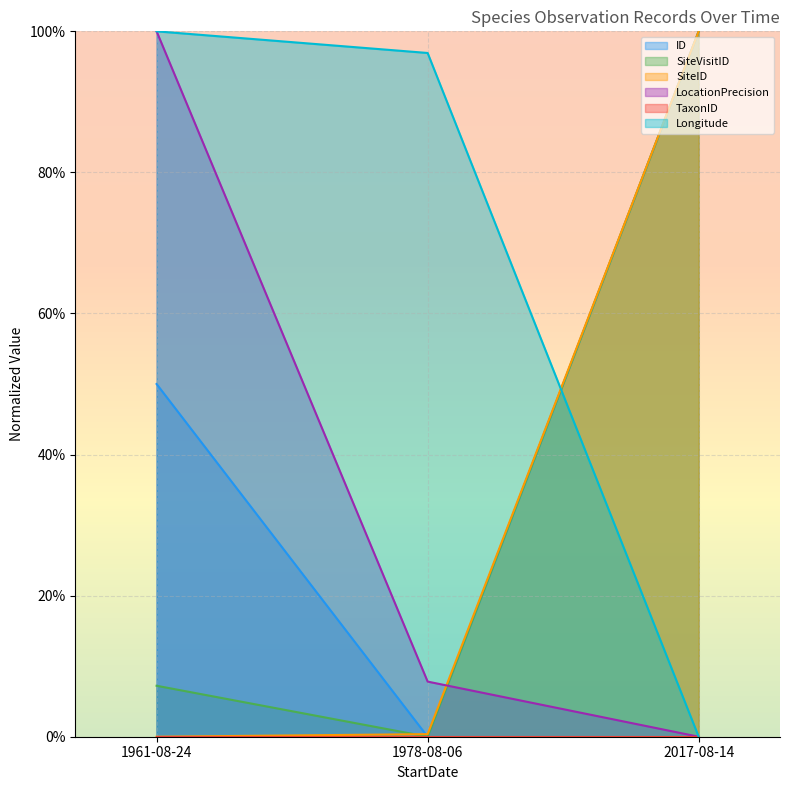

List the labels in order of LocationPrecision value, smallest first.

2017-08-14, 1978-08-06, 1961-08-24